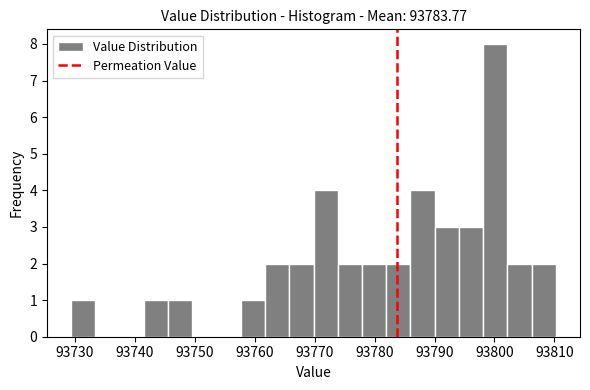

What is the height of the bar covering 93790 to 93794 on the x-axis? Neither the bar edges nor the heights are printed on the chart, so give them approximately, as read against the axes.

3